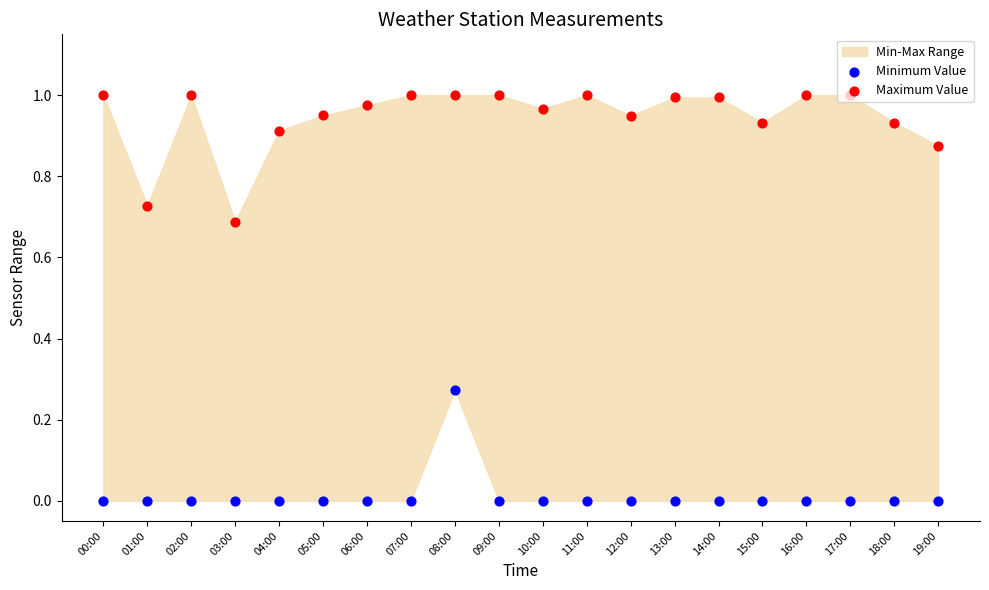

At how many categories does at least one series exceed 0?

20